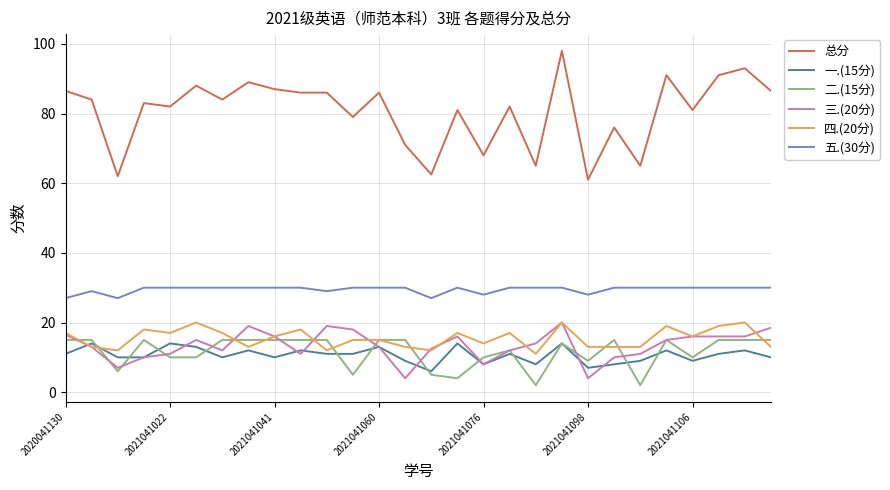

Which series has the largest range (max minus min)?

总分